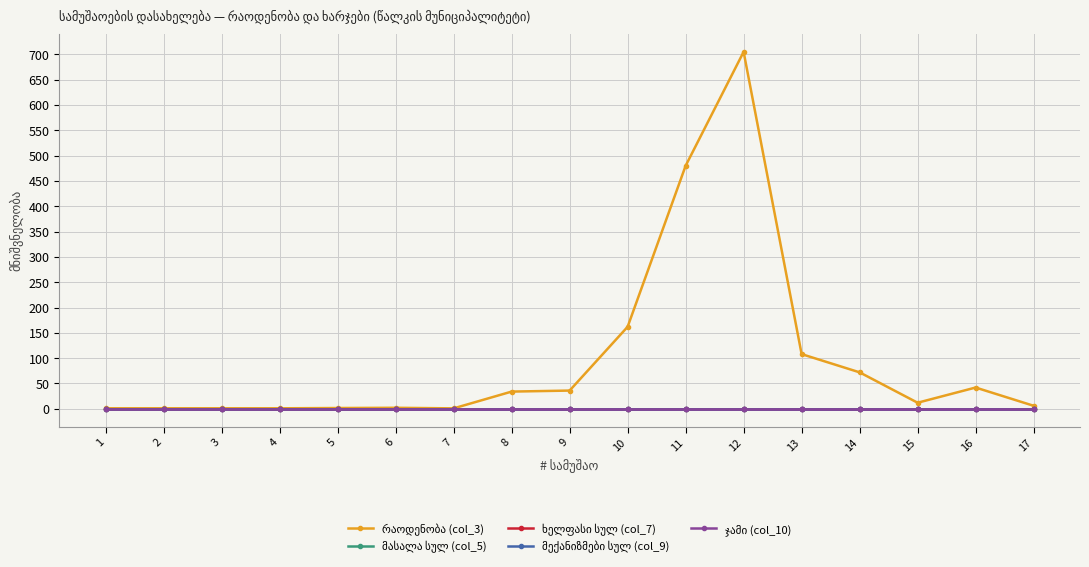

Is this an area chart (filled region under the line)?

No